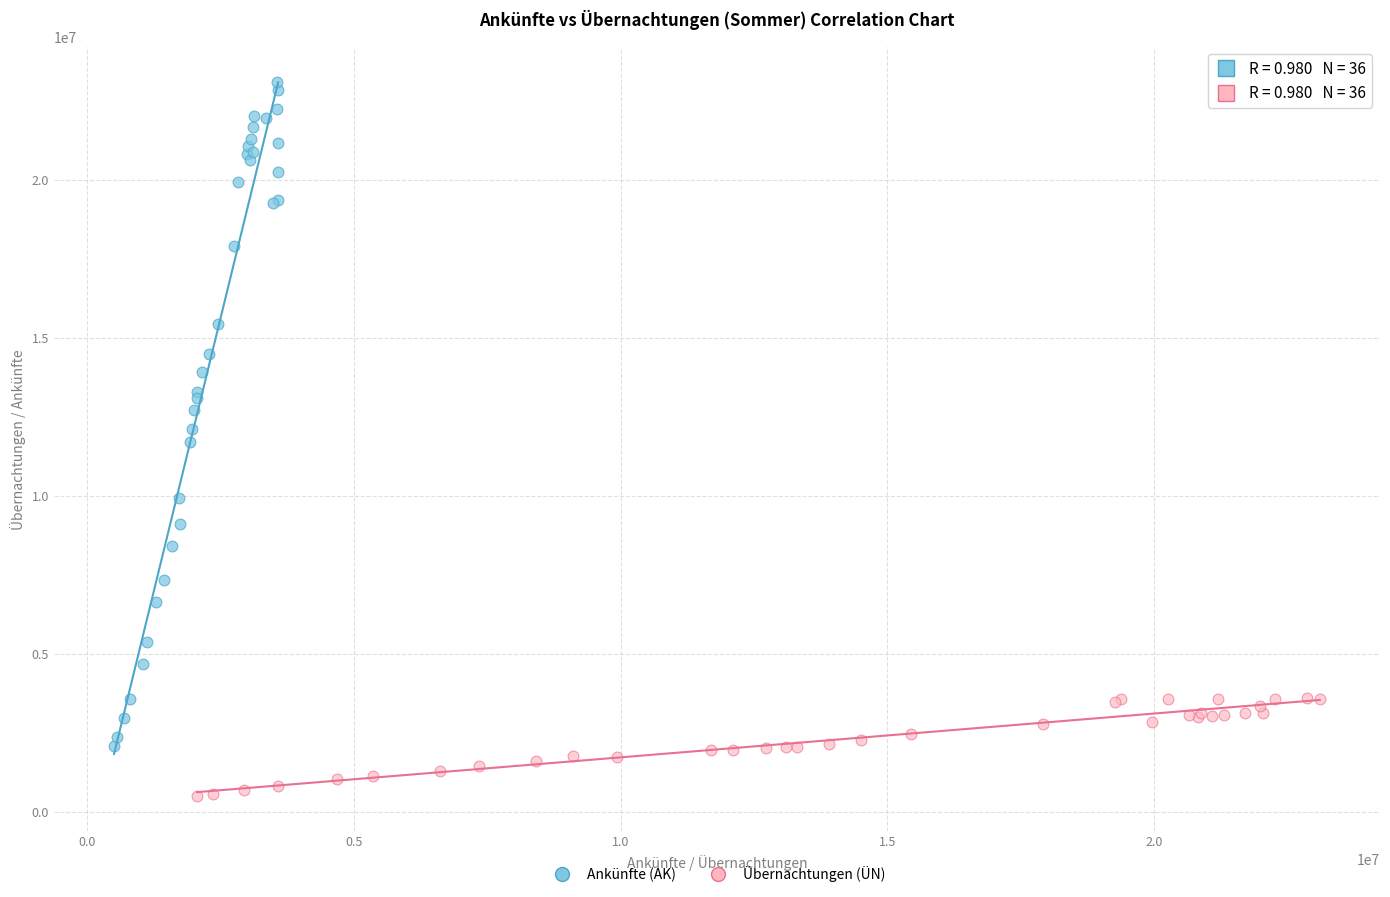

Which series has the widest spread of Y values?

Ankünfte (AK)